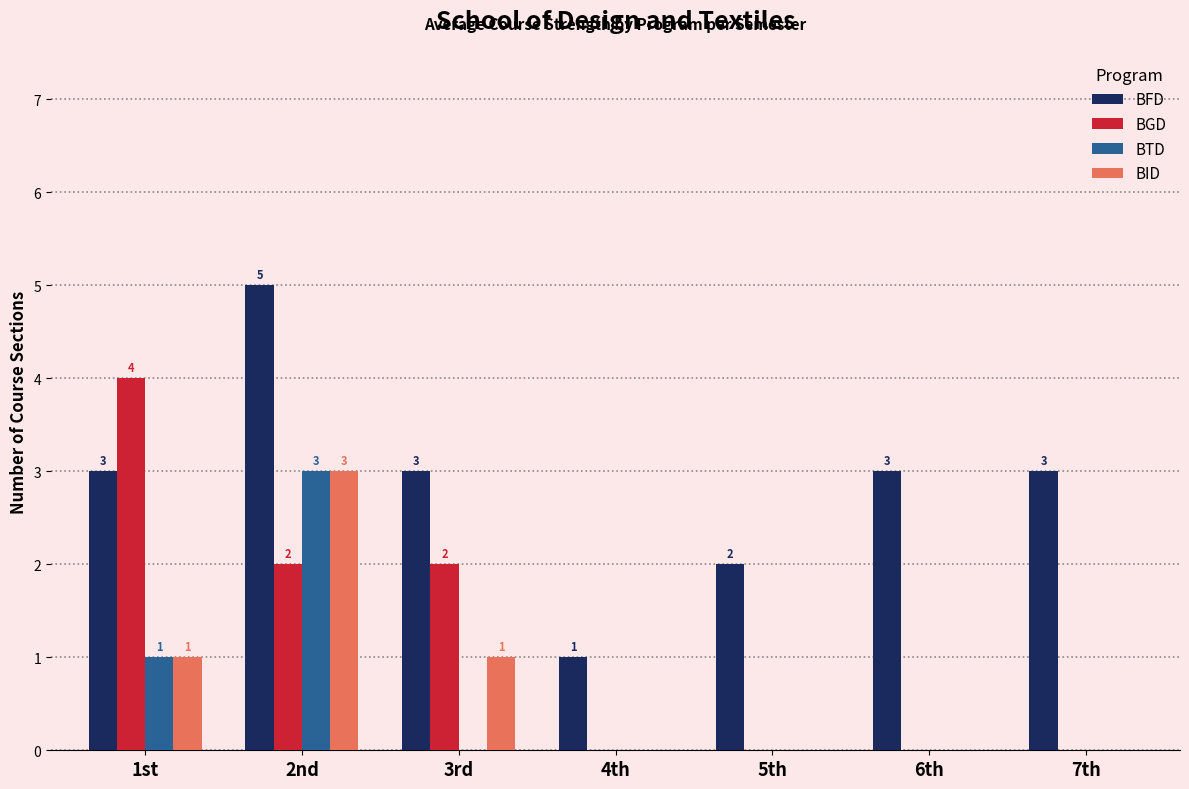

True or false: BTD has a value of 0 at 5th.

True